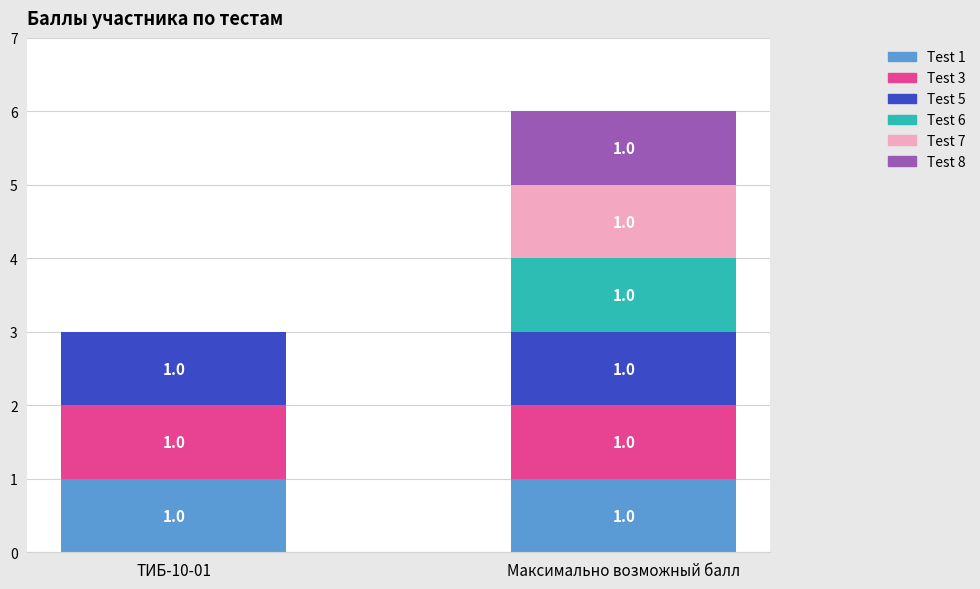

Reading right to left, transcribe the values for Test 1.

Максимально возможный балл=1	ТИБ-10-01=1